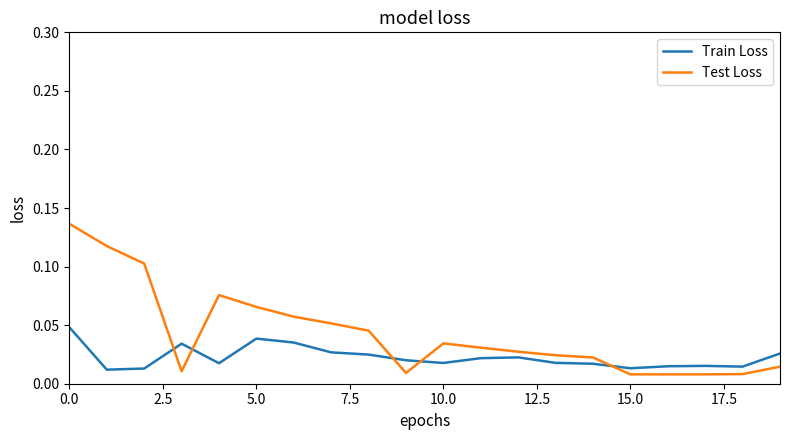

Which series has the widest spread of values?

Test Loss